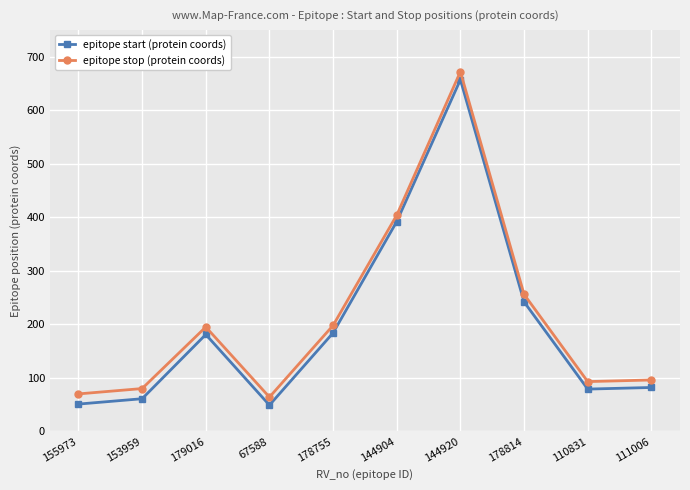

At which category is the sum across all series the highest?

144920